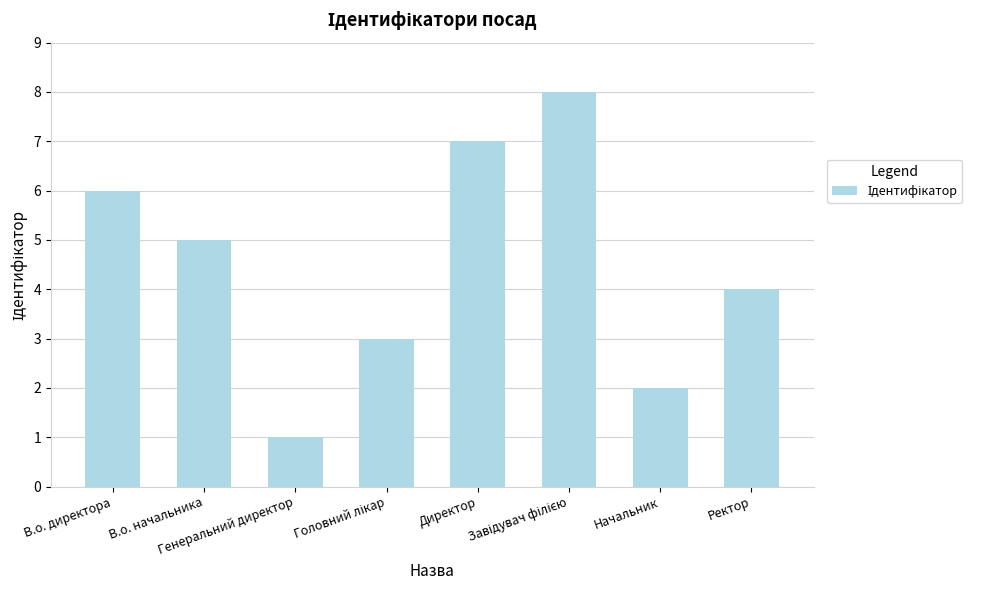

Does the chart contain any negative values?

No